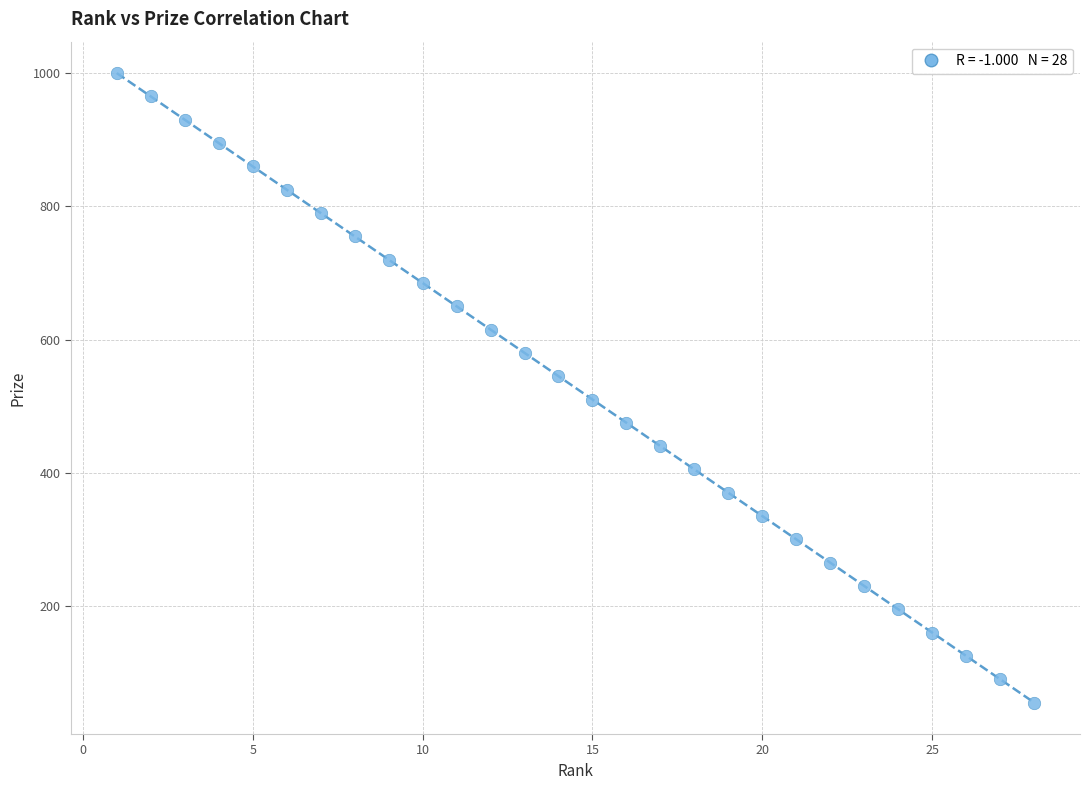

What is the range of X values (max minus min)?

27